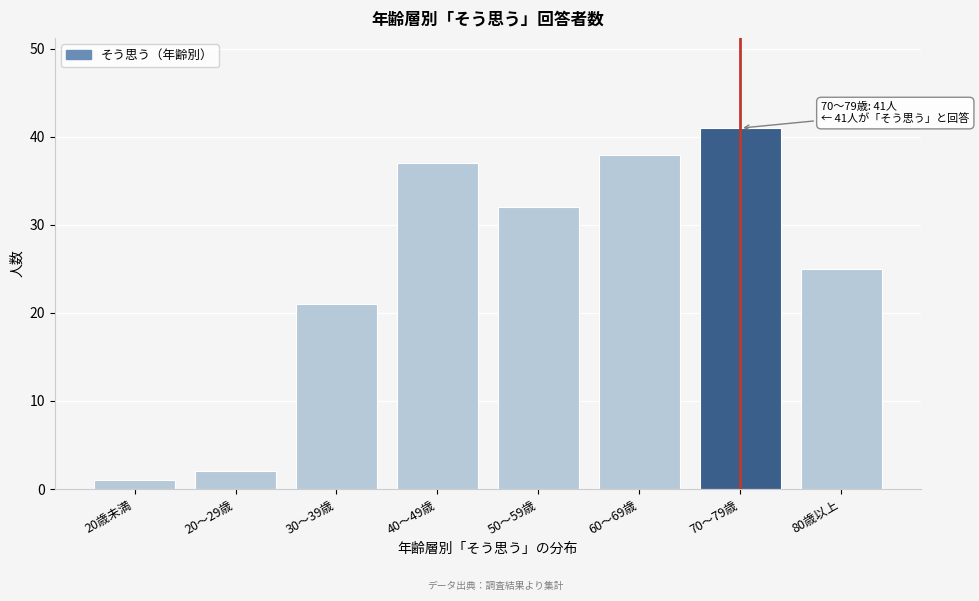

Reading right to left, transcribe all the data shown in this chart.

80歳以上=25	70～79歳=41	60～69歳=38	50～59歳=32	40～49歳=37	30～39歳=21	20～29歳=2	20歳未満=1